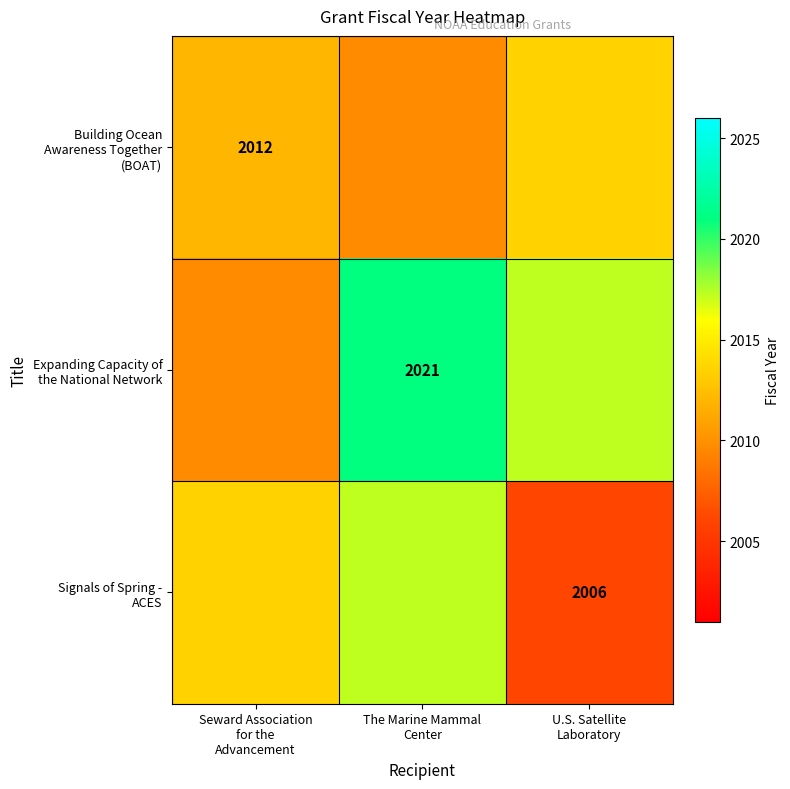

What is the spread (max minus min) of values at The Marine Mammal
Center?

11.2